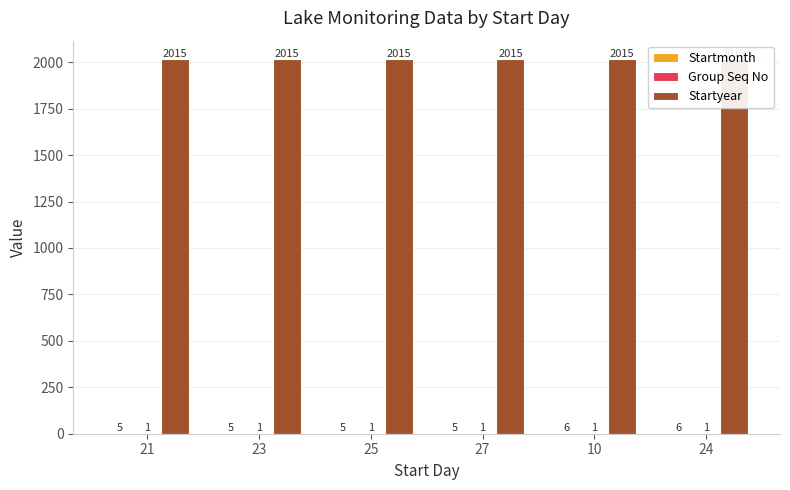

Where is Group Seq No nearest to the value 1?

21